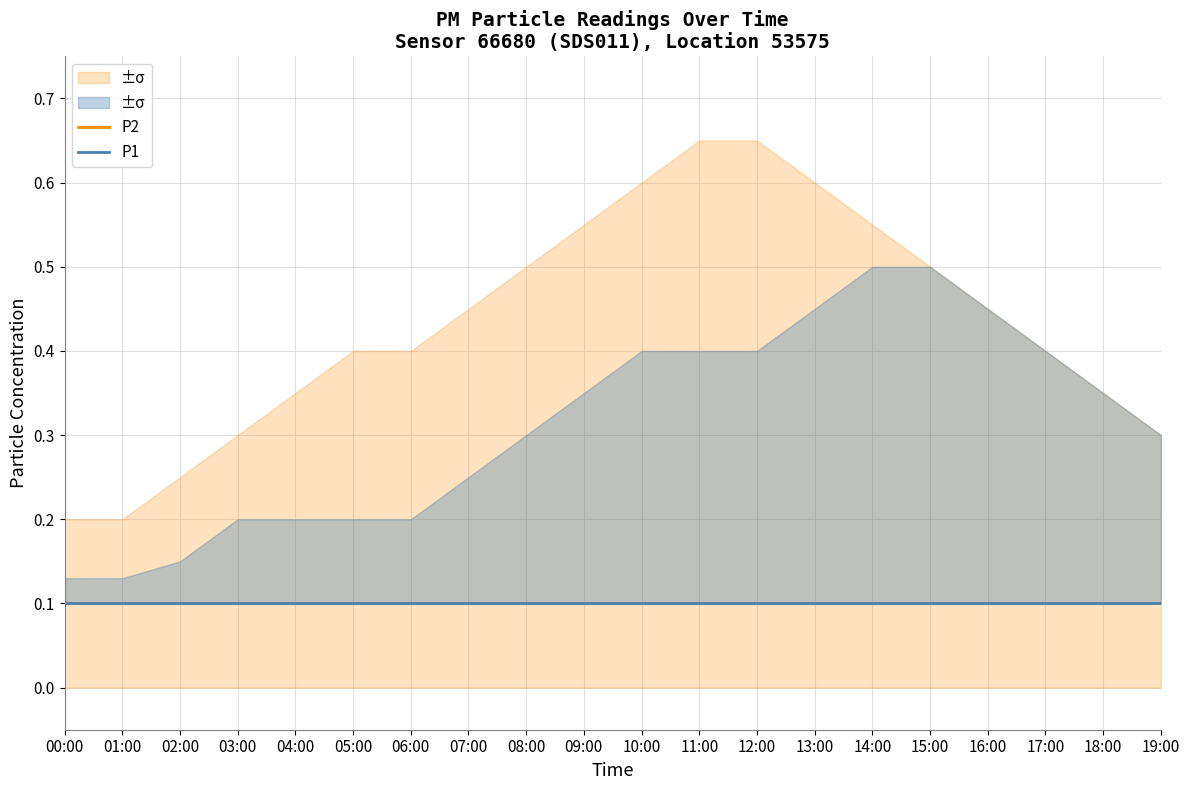

What is the lowest value of the P1_upper series?

0.1